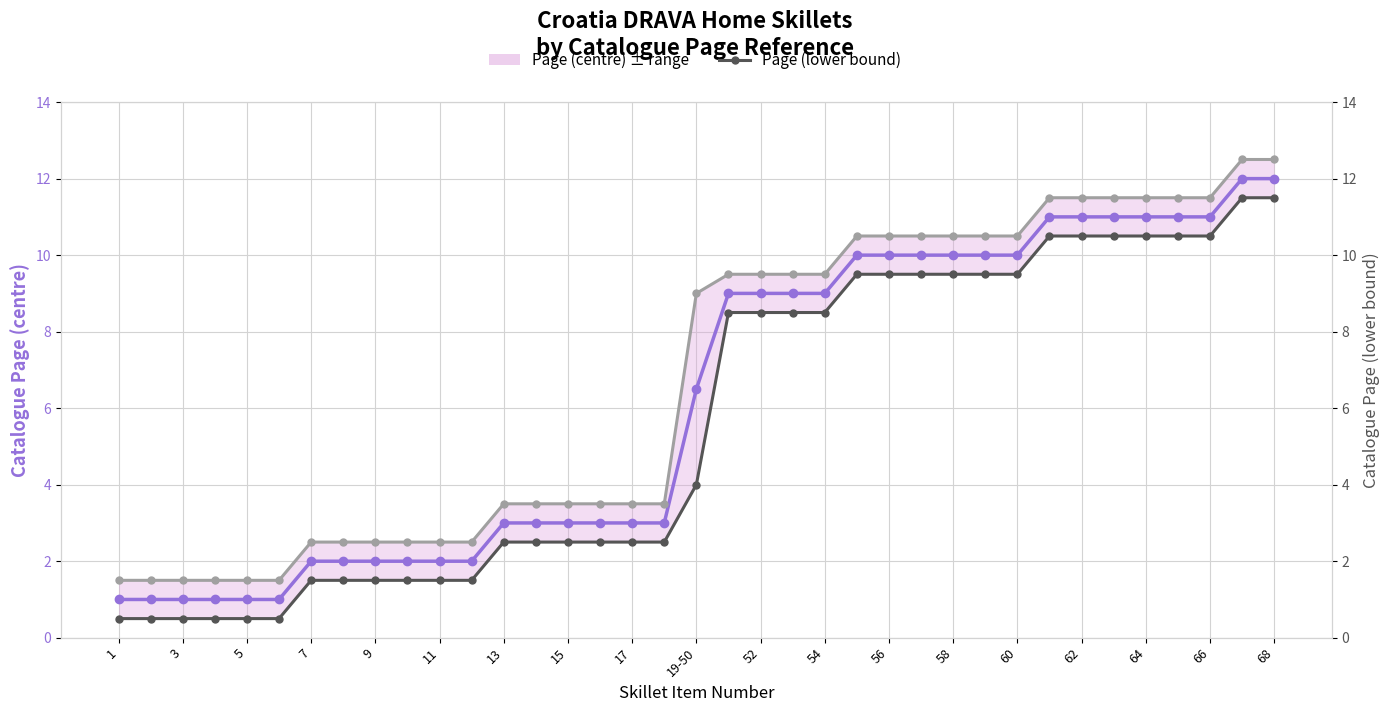

Rank the series at 27 from lowest to highest value.

Page (lower bound), Page (centre), Page (upper bound)